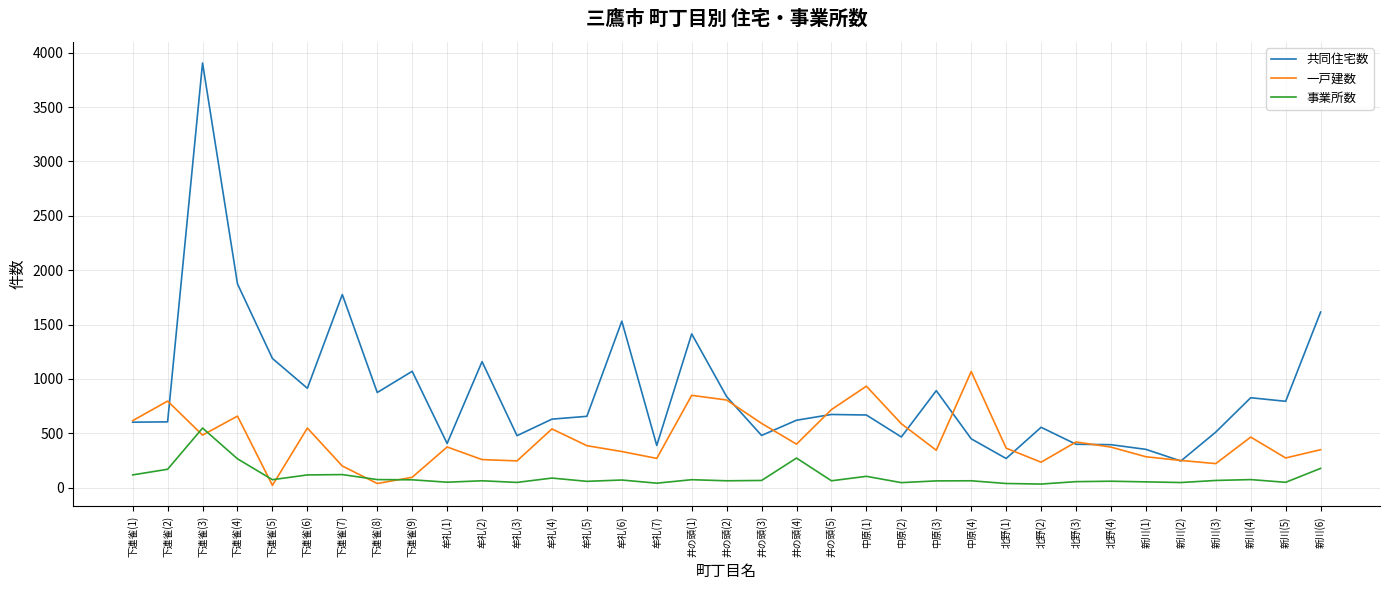

List the series in order of their peak value, highest first.

共同住宅数, 一戸建数, 事業所数